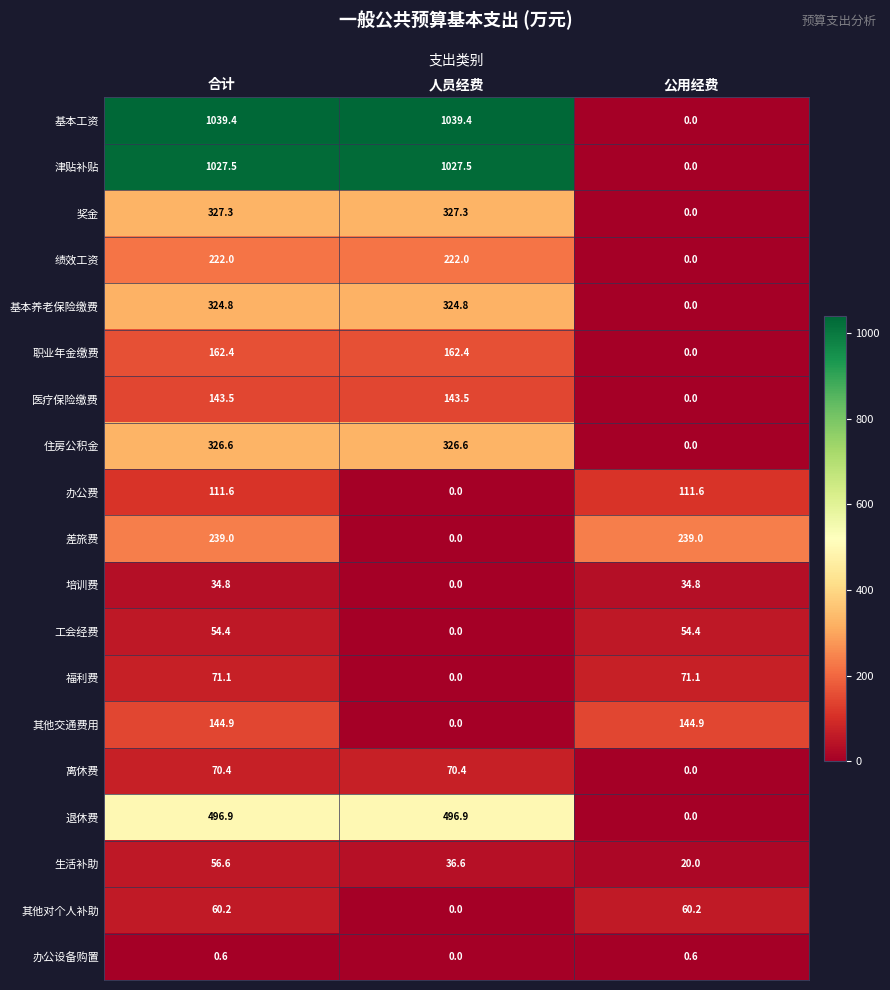

How many series are shown in this chart?

19